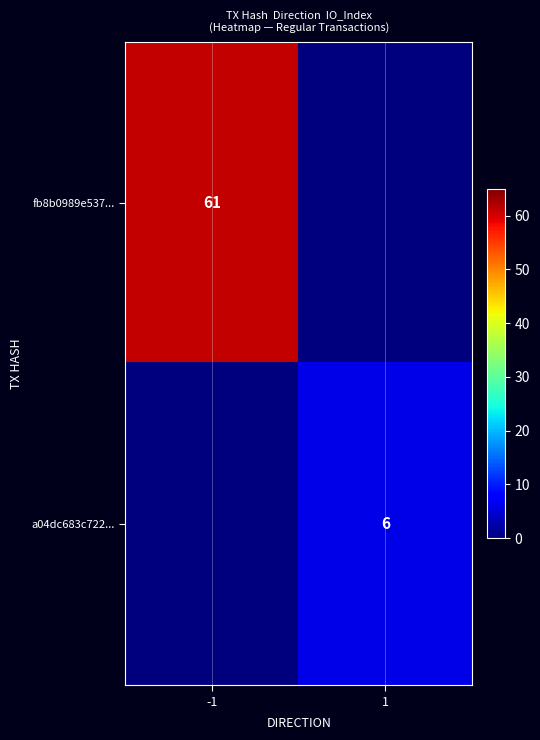

True or false: fb8b0989e537... has a value of 23 at -1.

False